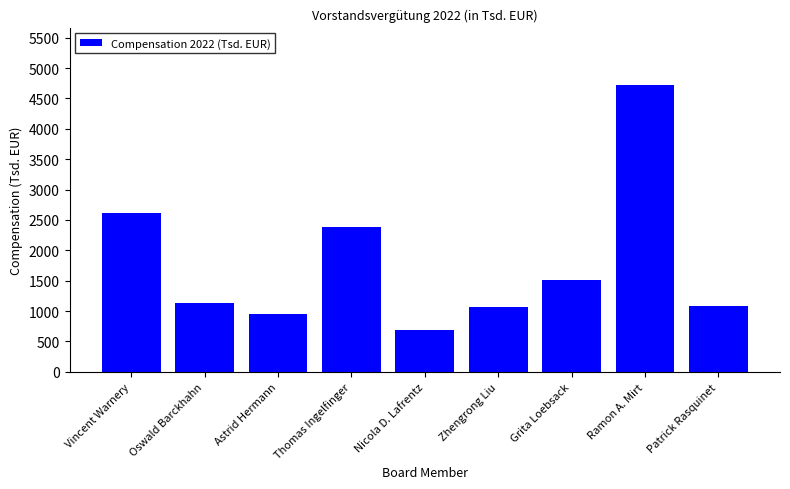

How many data points does each series have?

9